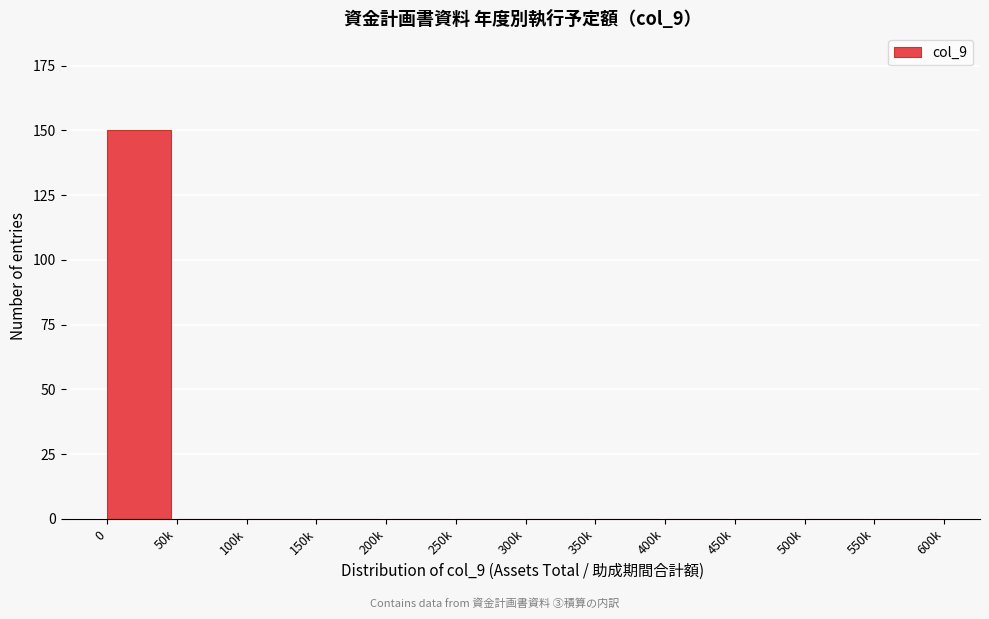

Reading right to left, extract all data points from this chart.

550k=0	500k=0	450k=0	400k=0	350k=0	300k=0	250k=0	200k=0	150k=0	100k=0	50k=0	0=150